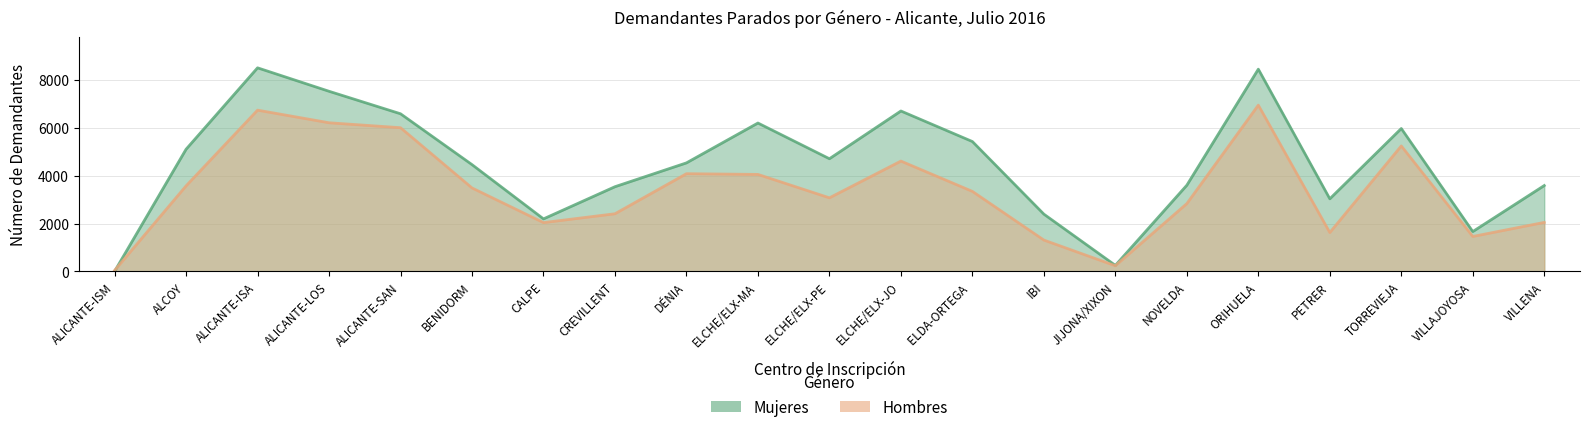

What position from the right is IBI?

8